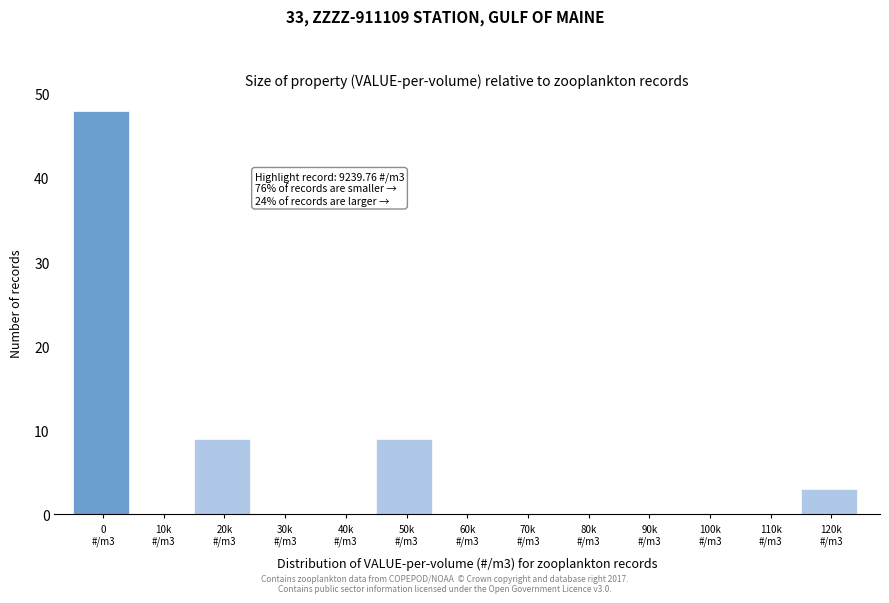

What is the maximum value shown in the chart?

48